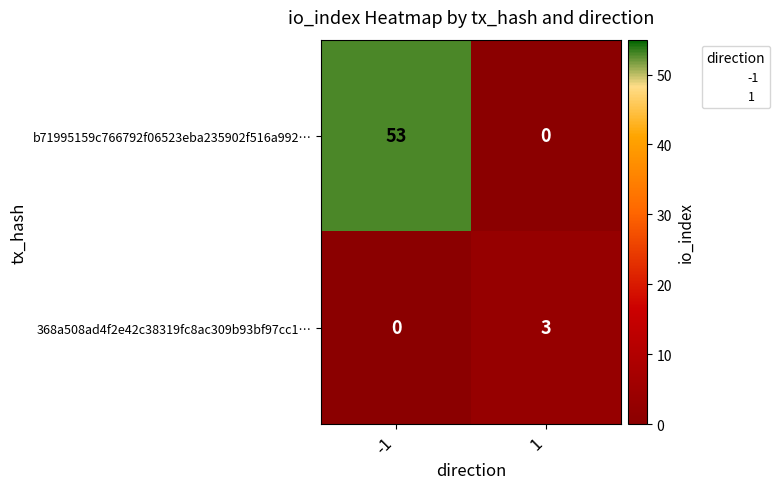

What is the total value across all series at 1?

3